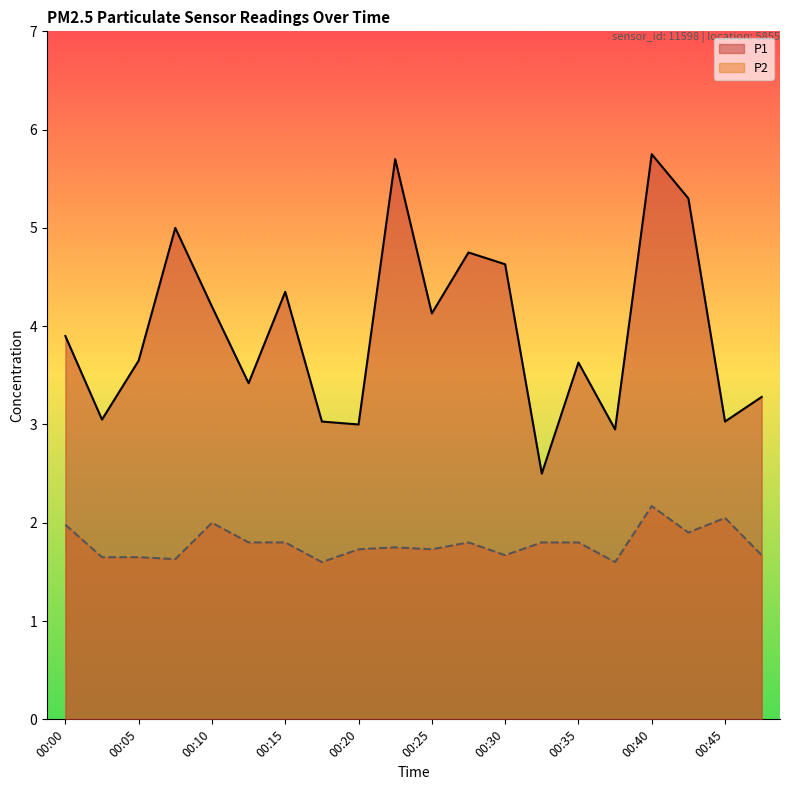

Between 00:45 and 00:47, which series saw the biggest shift?

P2